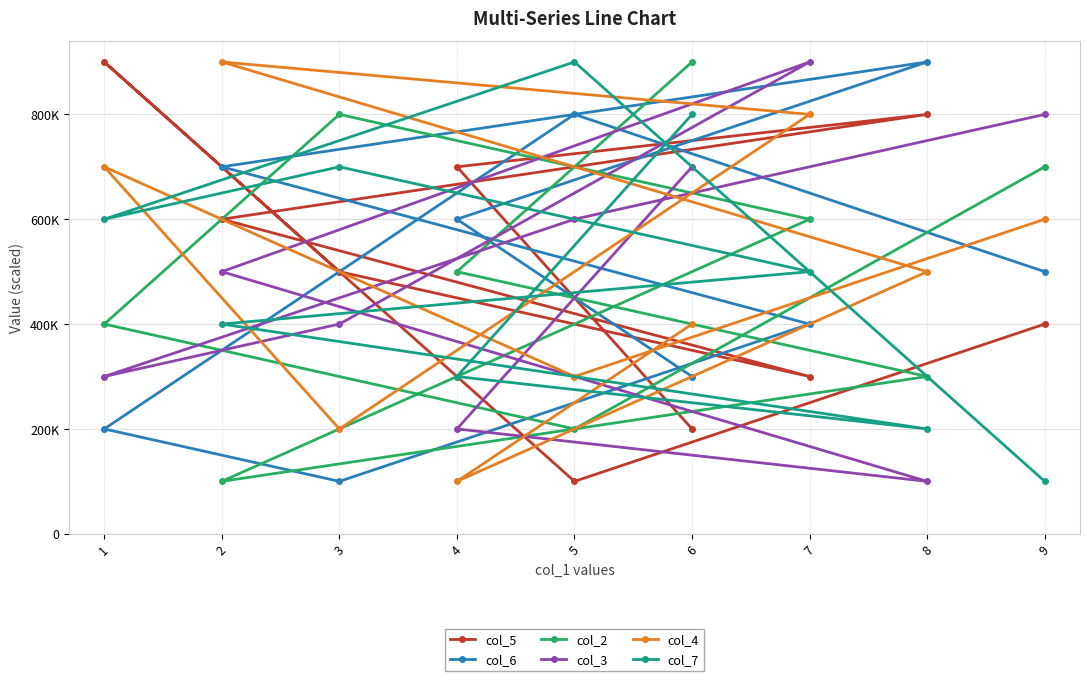

Which category has the highest value in the col_4 series?

2